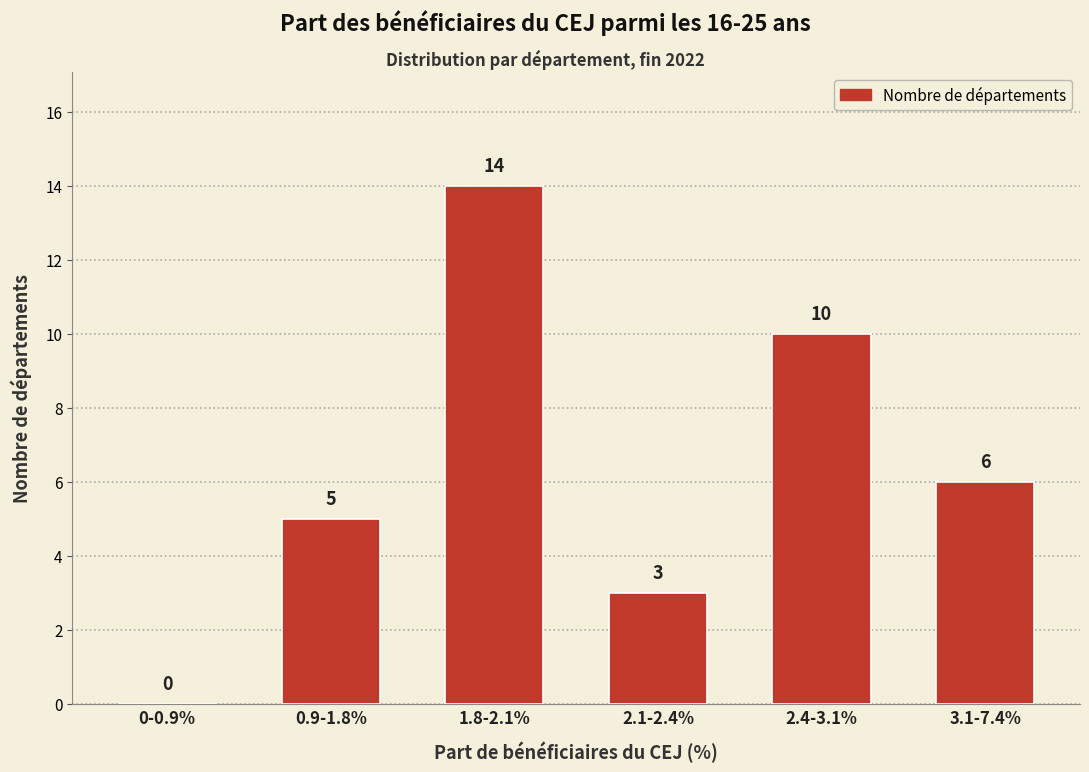

Reading left to right, extract all data points from this chart.

0-0.9%=0	0.9-1.8%=5	1.8-2.1%=14	2.1-2.4%=3	2.4-3.1%=10	3.1-7.4%=6